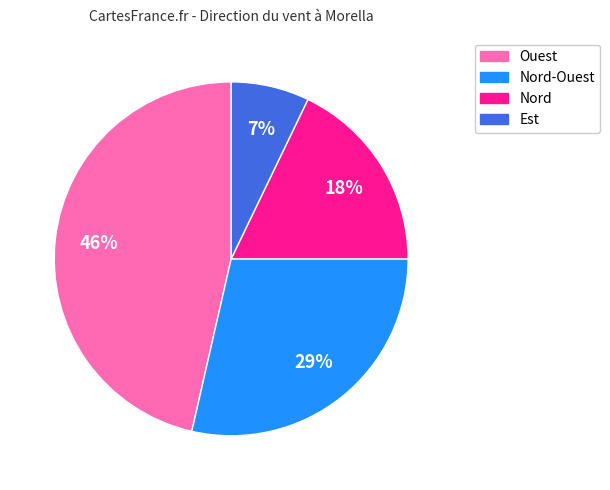

Is there a majority slice in this chart?

No